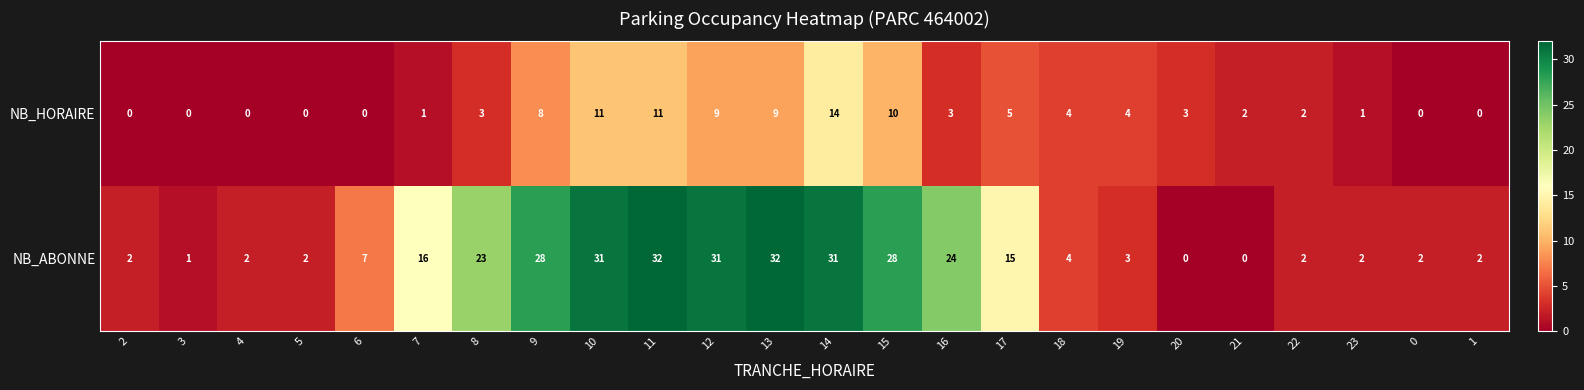

What is the difference between the highest and lowest values at 6?

7